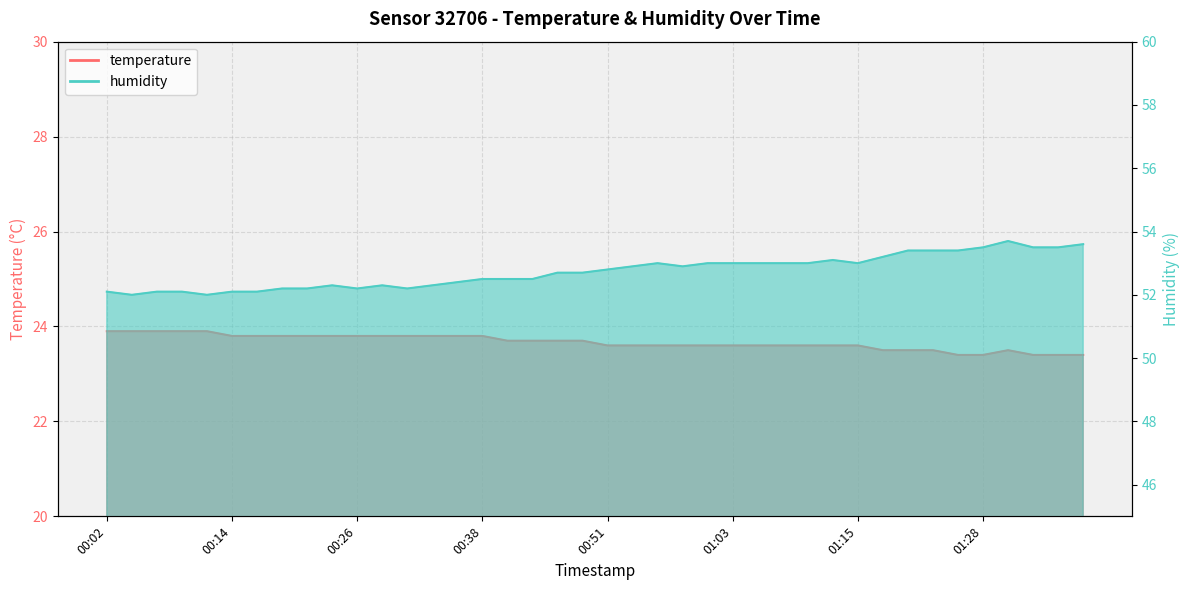

Which category has the lowest value across all series?

01:25